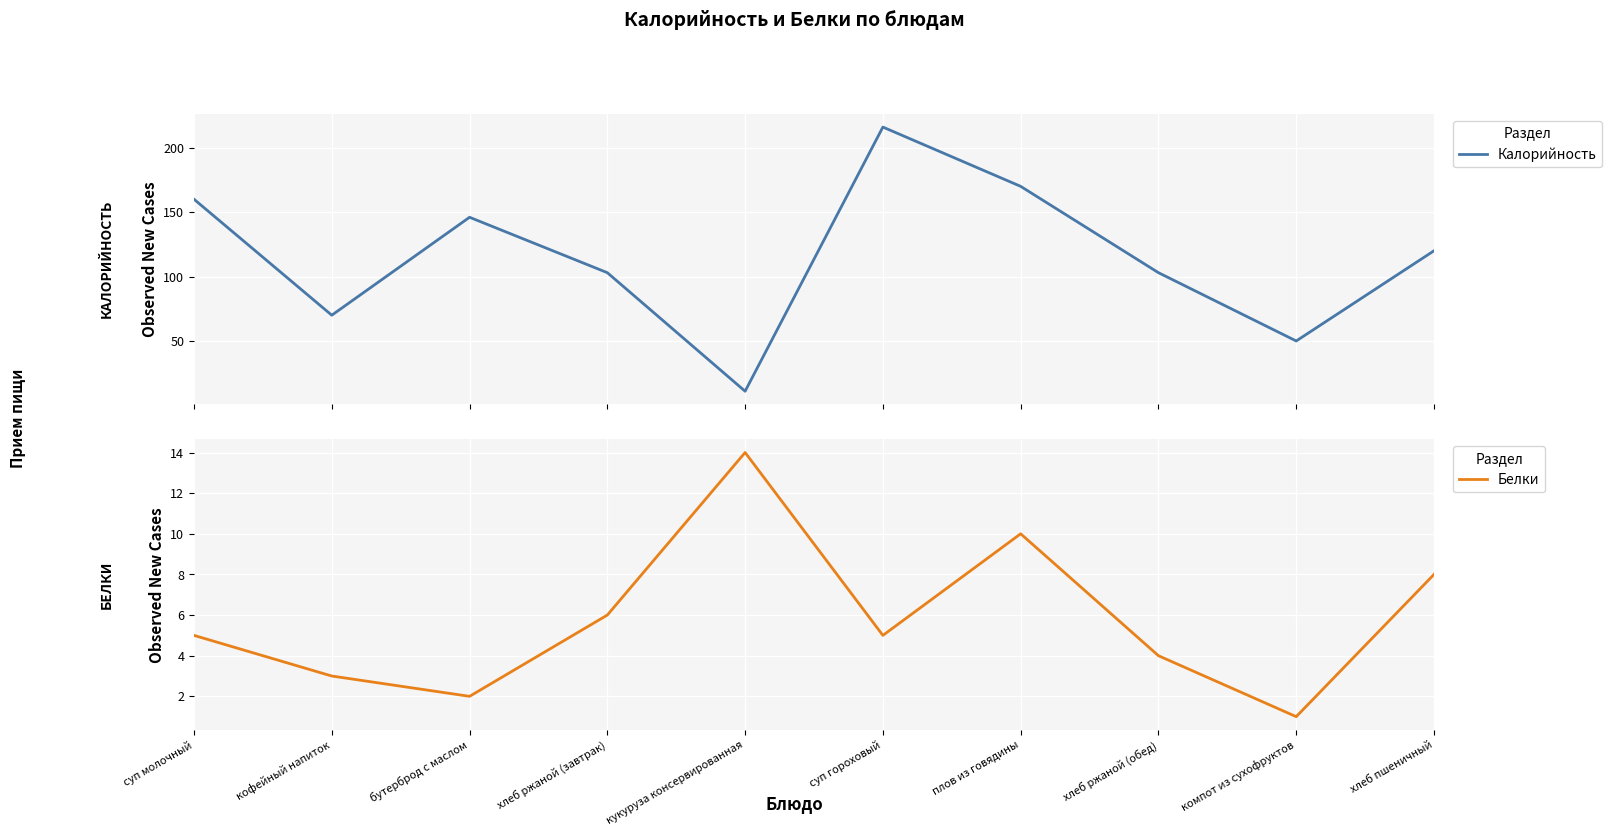

What is the maximum value for Белки?

14